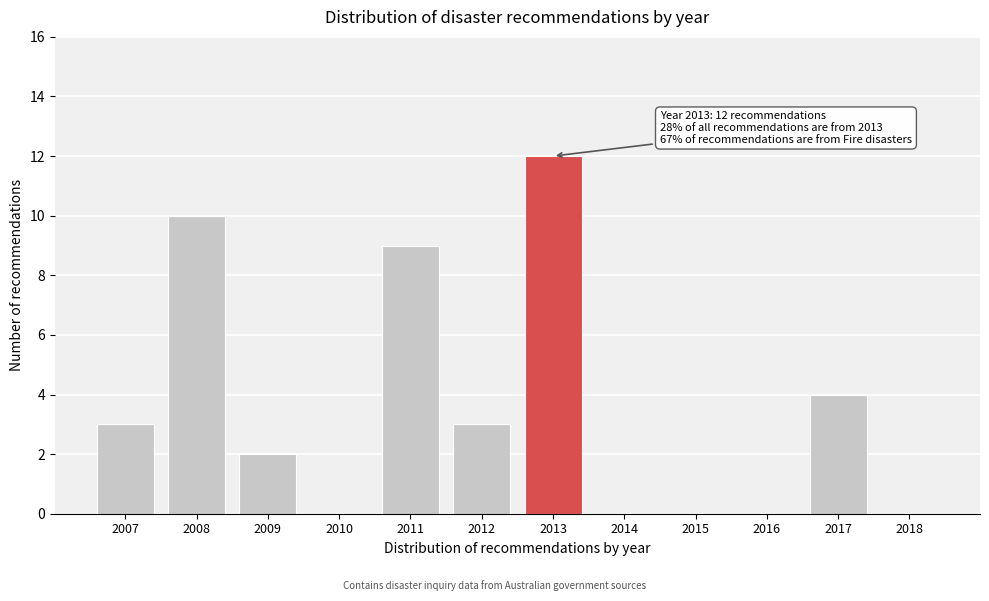

Reading left to right, transcribe all the data shown in this chart.

2007=3	2008=10	2009=2	2010=0	2011=9	2012=3	2013=12	2014=0	2015=0	2016=0	2017=4	2018=0